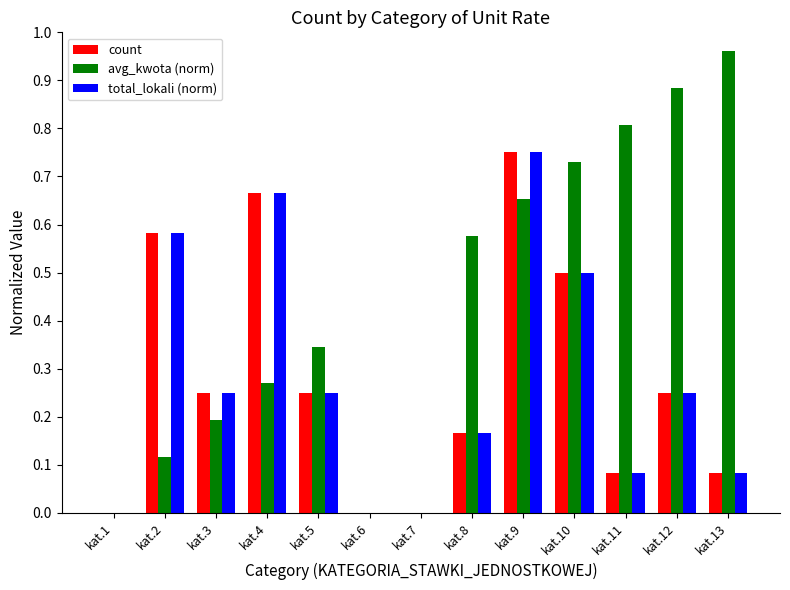

At which category is the sum across all series the highest?

kat.9